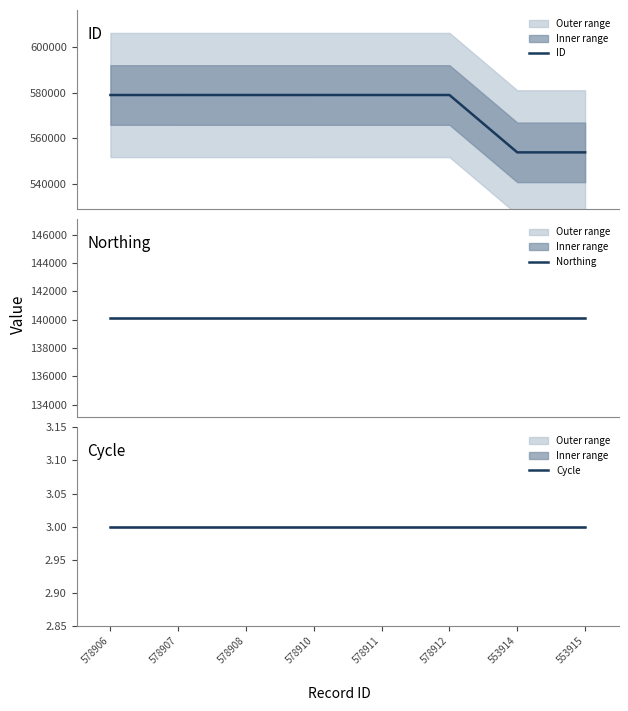

At which category is the sum across all series the highest?

578912